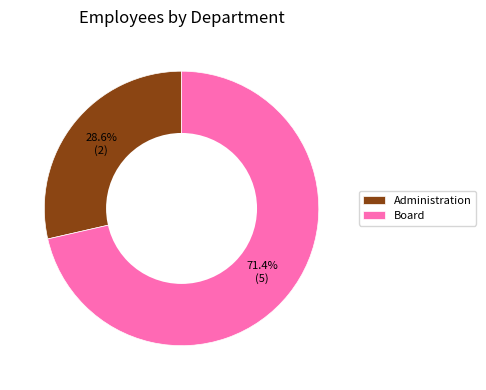

What is the majority slice?

Board